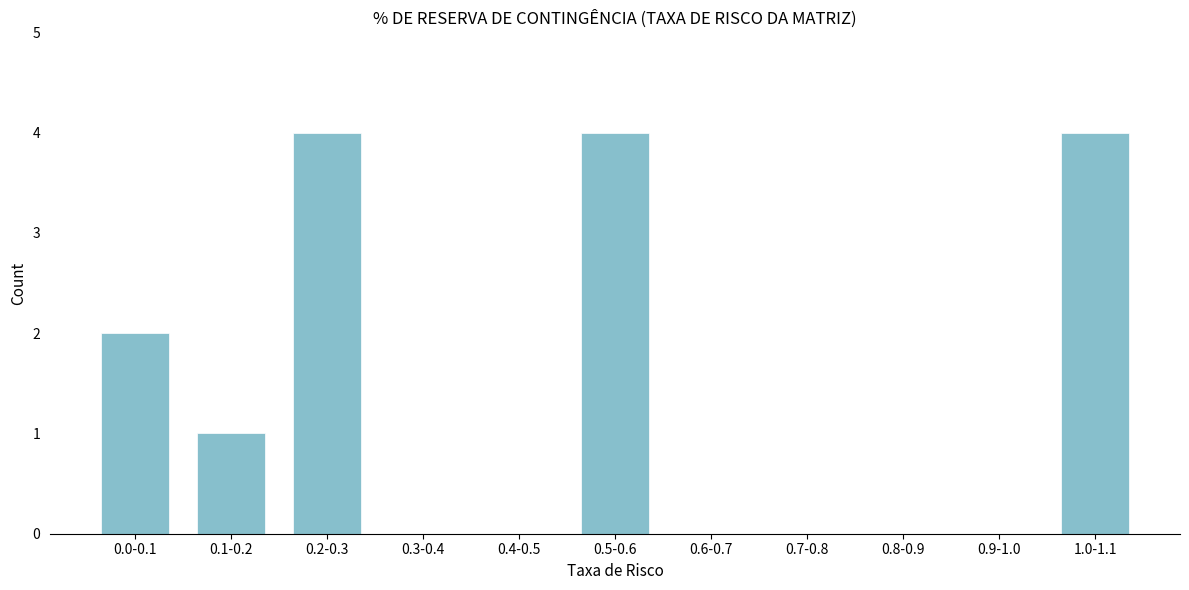

Reading right to left, what are all the values shown in this chart?

1.0-1.1=4	0.9-1.0=0	0.8-0.9=0	0.7-0.8=0	0.6-0.7=0	0.5-0.6=4	0.4-0.5=0	0.3-0.4=0	0.2-0.3=4	0.1-0.2=1	0.0-0.1=2